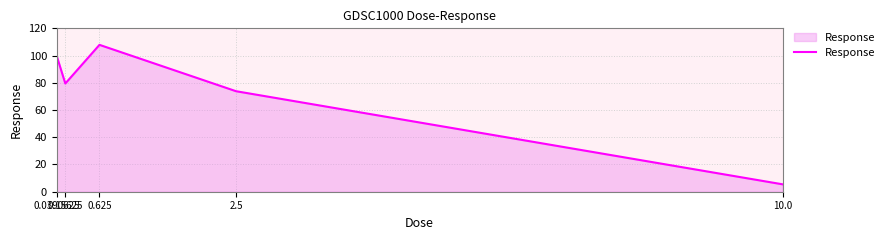

True or false: the data shows 73.8 at 2.5.

True